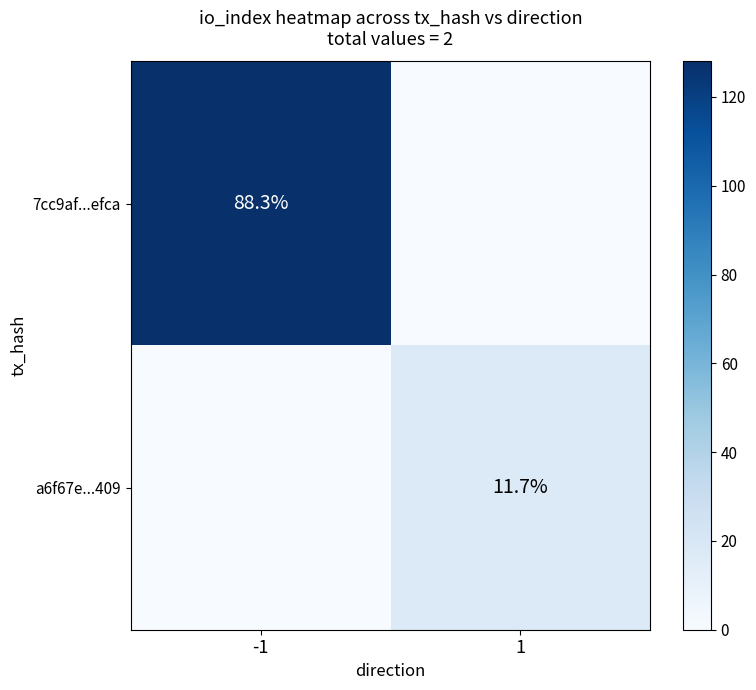

Is it true that a6f67e...409 equals 11.7 at 1?

True